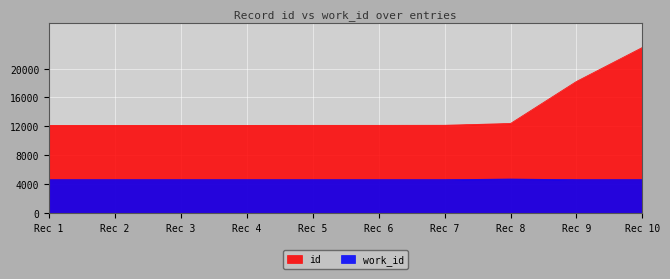

What is the highest value of the work_id series?

4702